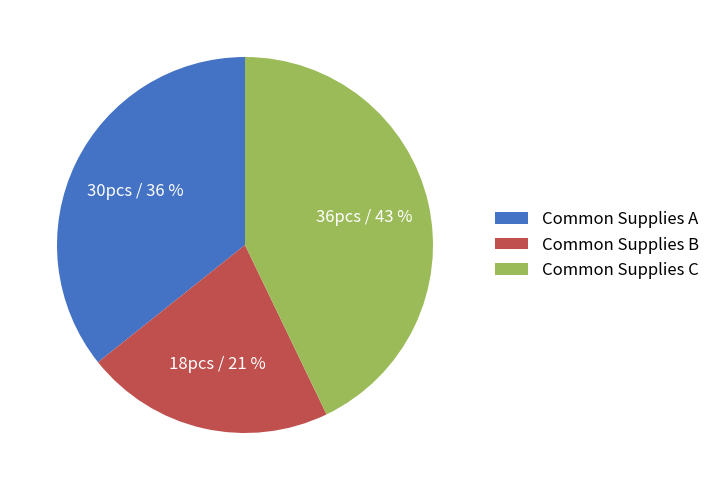

Combined, do Common Supplies A and Common Supplies C account for over 50%?

Yes